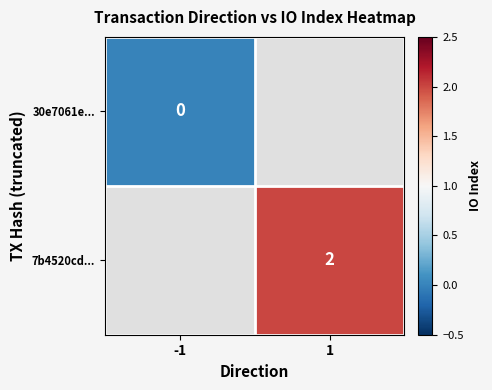

The 7b4520cd... series shows 1 at 1. True or false?

False